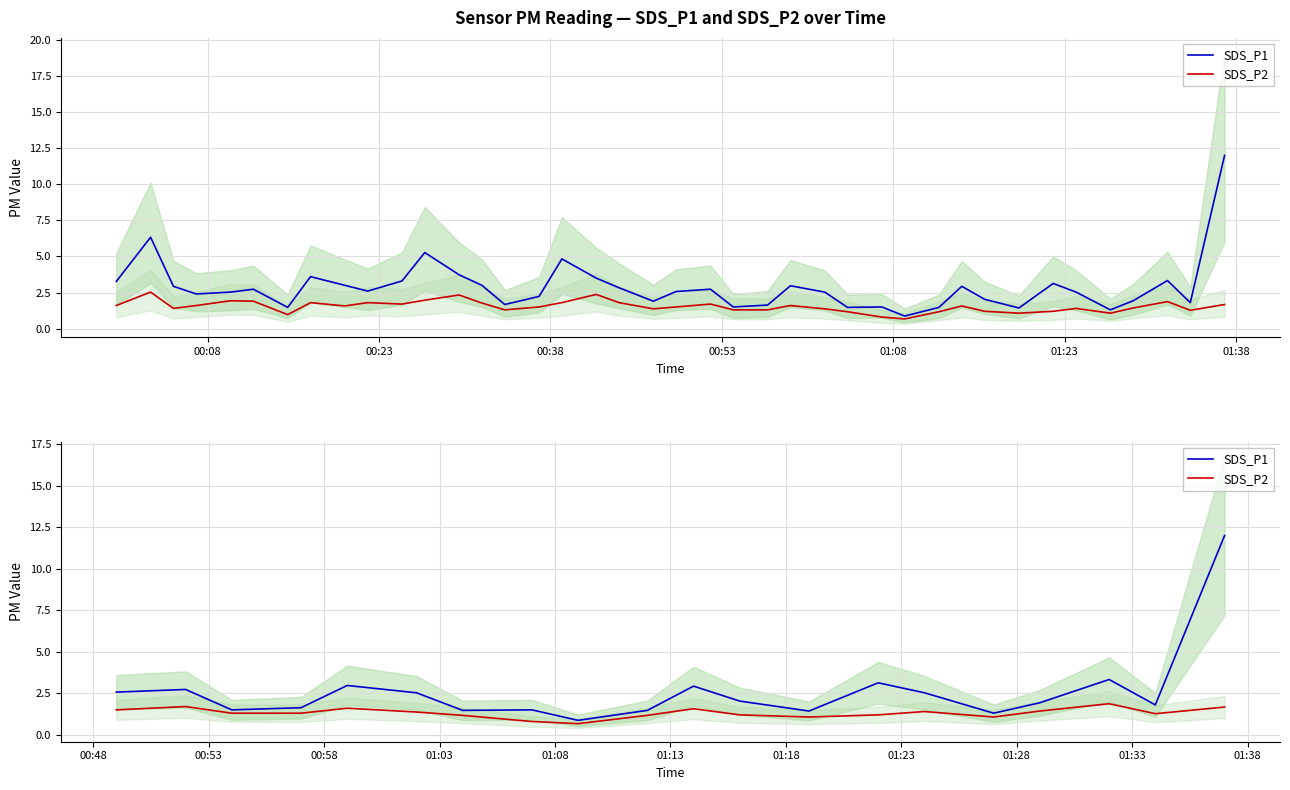

What are all the series names shown in the legend?

SDS_P1, SDS_P2